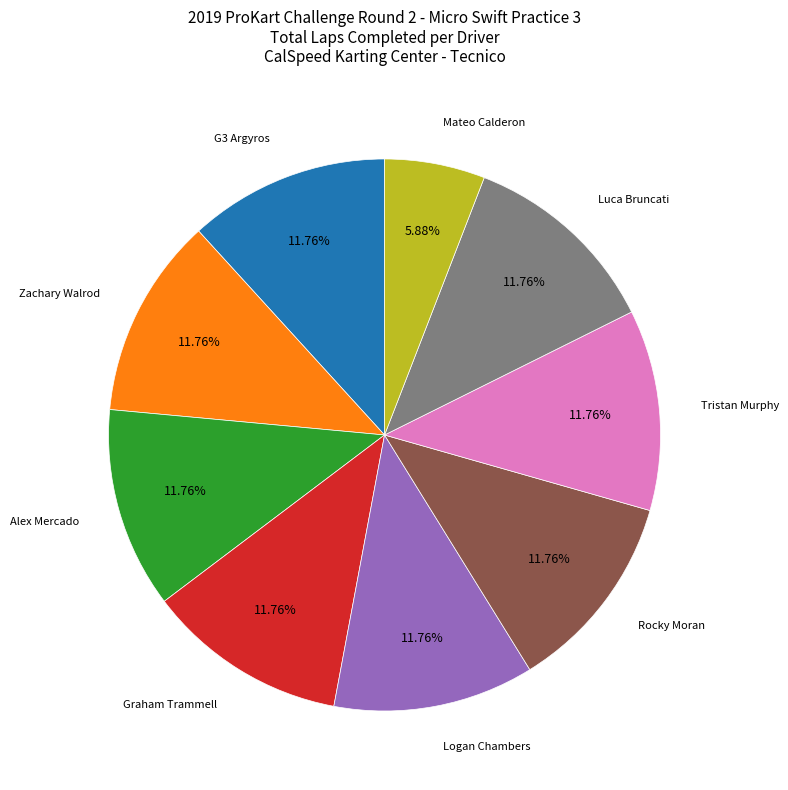

Do Zachary Walrod and Rocky Moran together represent more than half of the pie?

No